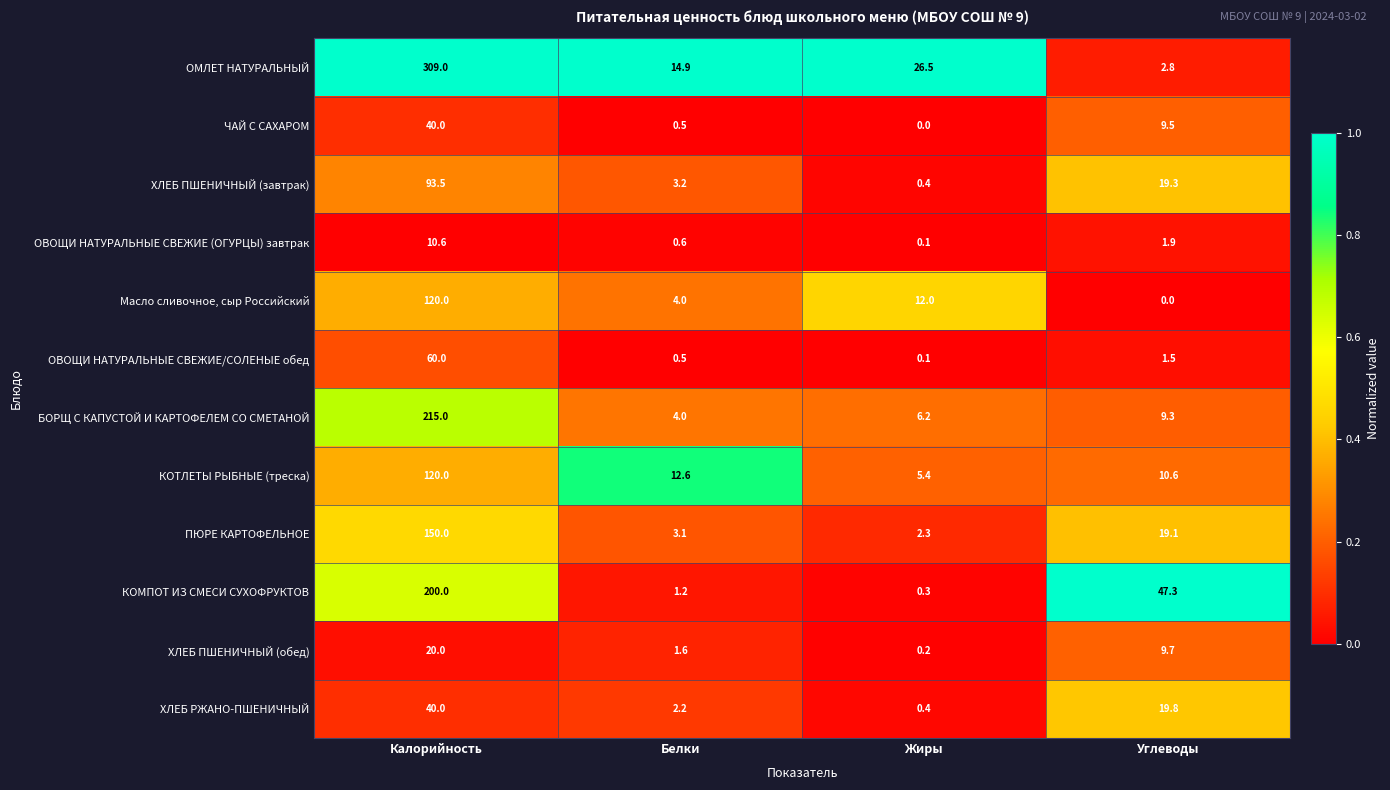

At how many categories does at least one series exceed 0?

4